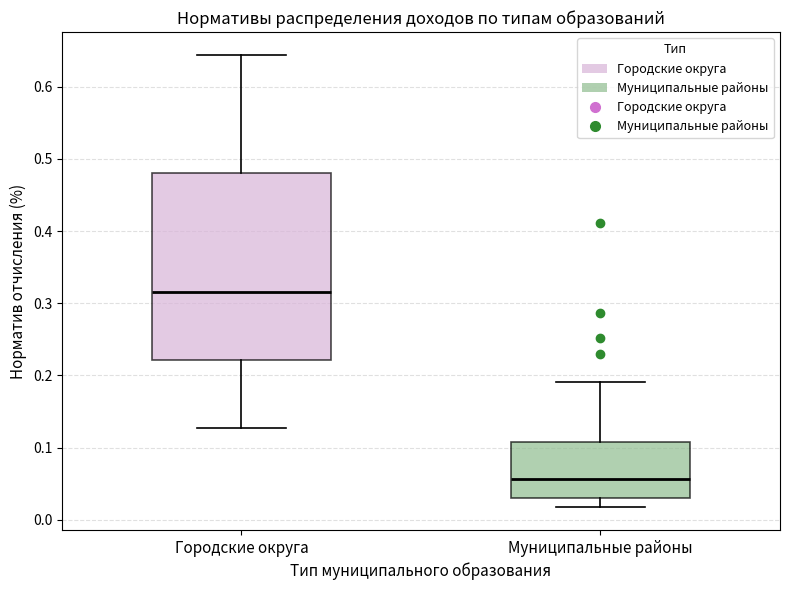

Where is the upper edge of the box for Муниципальные районы on the y-axis? The values are not printed on the chart, so give them approximately, as read against the axis.

0.11